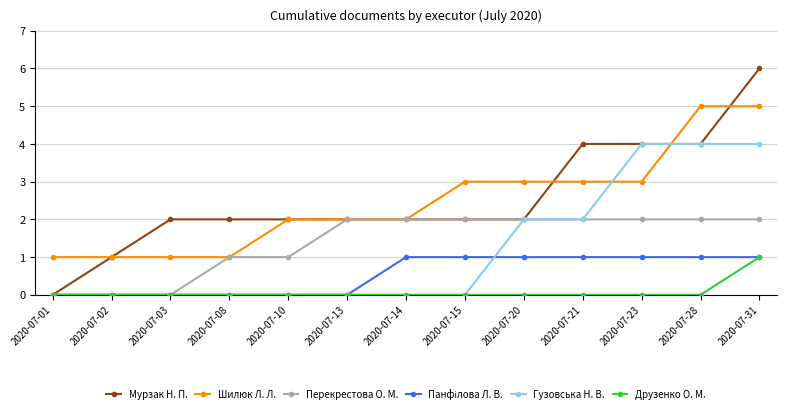

Which category has the lowest value in the Мурзак Н. П. series?

2020-07-01